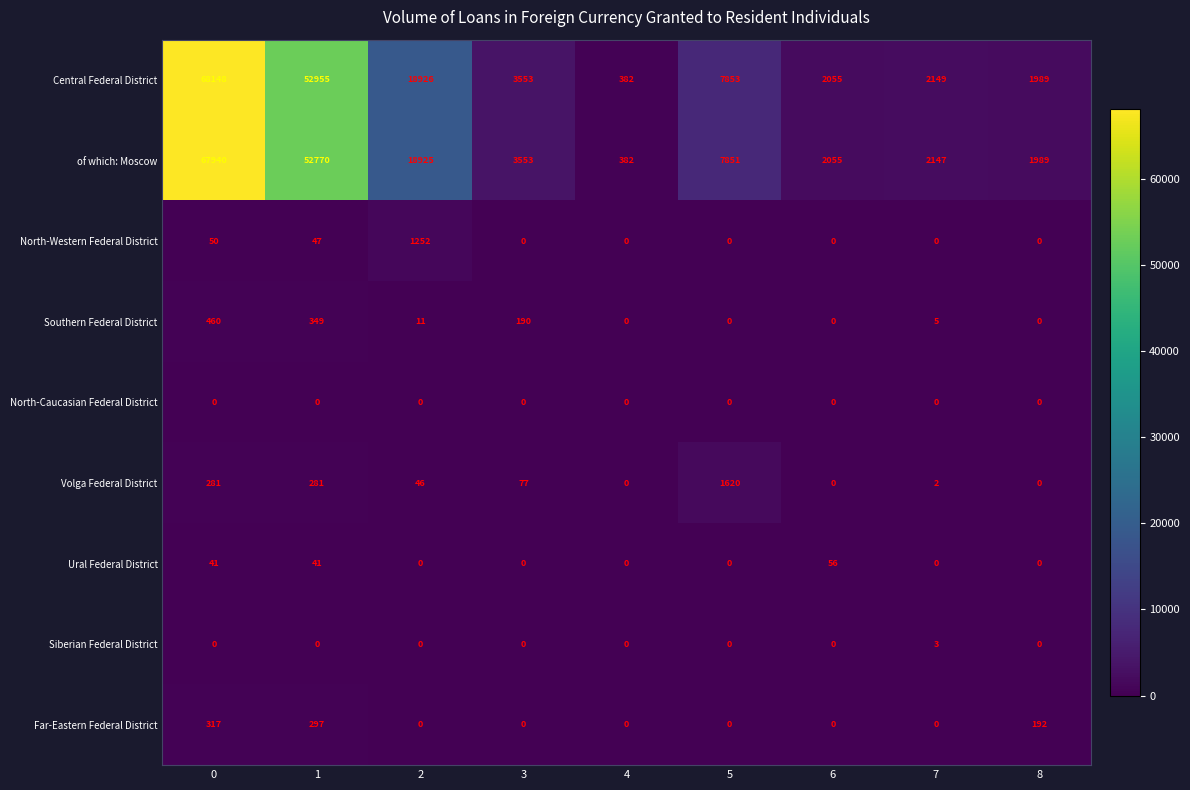

What is the total value across all series at 3?

7373